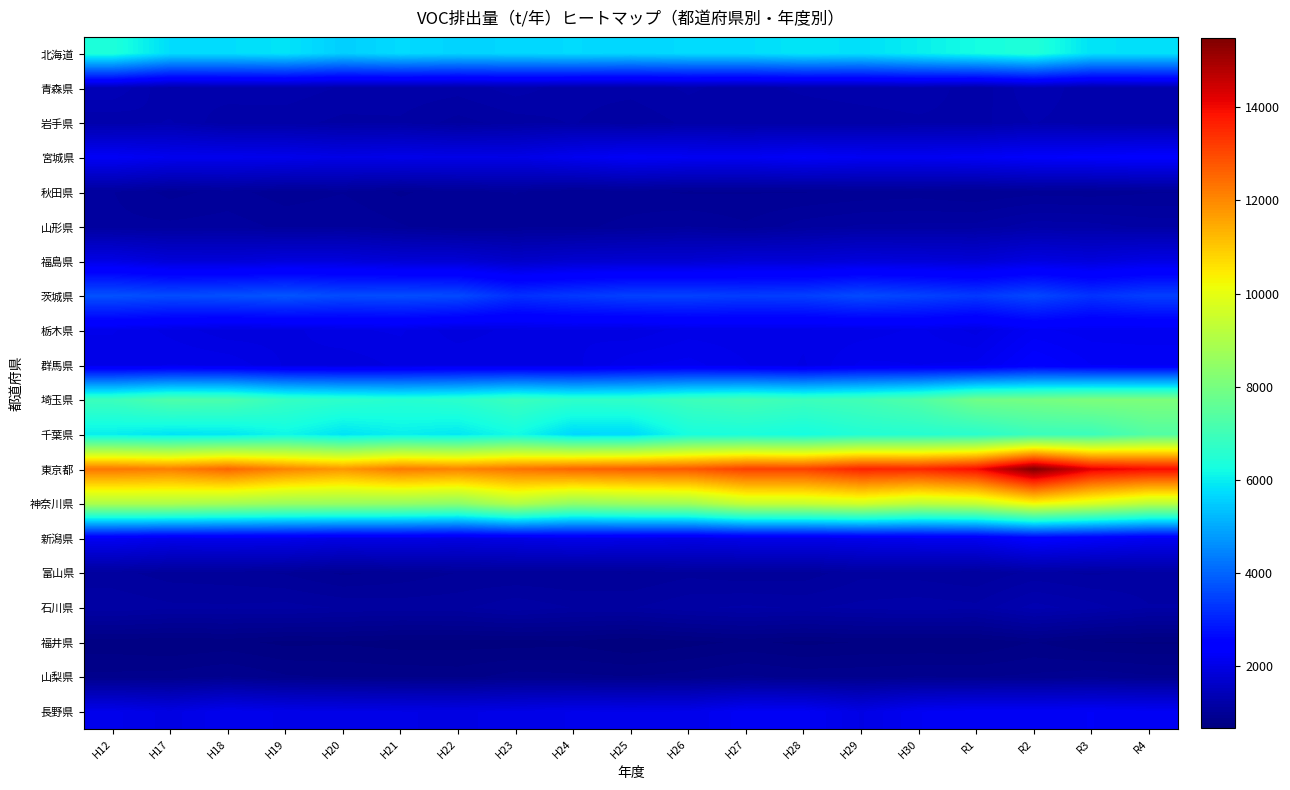

What is the total value across all series at H21?

62460.9